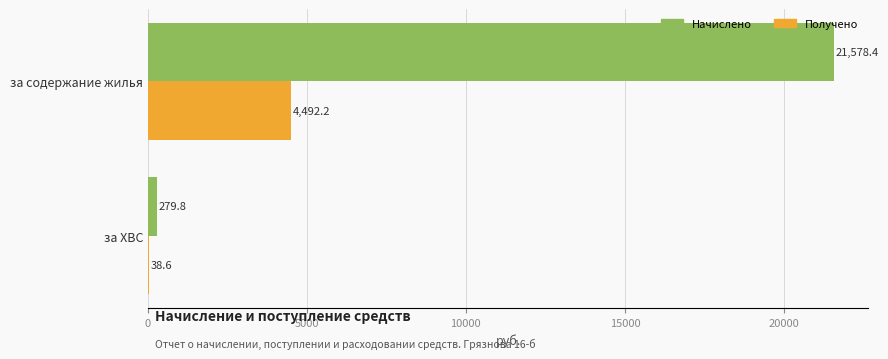

What is the sum of all Начислено values?

21858.2